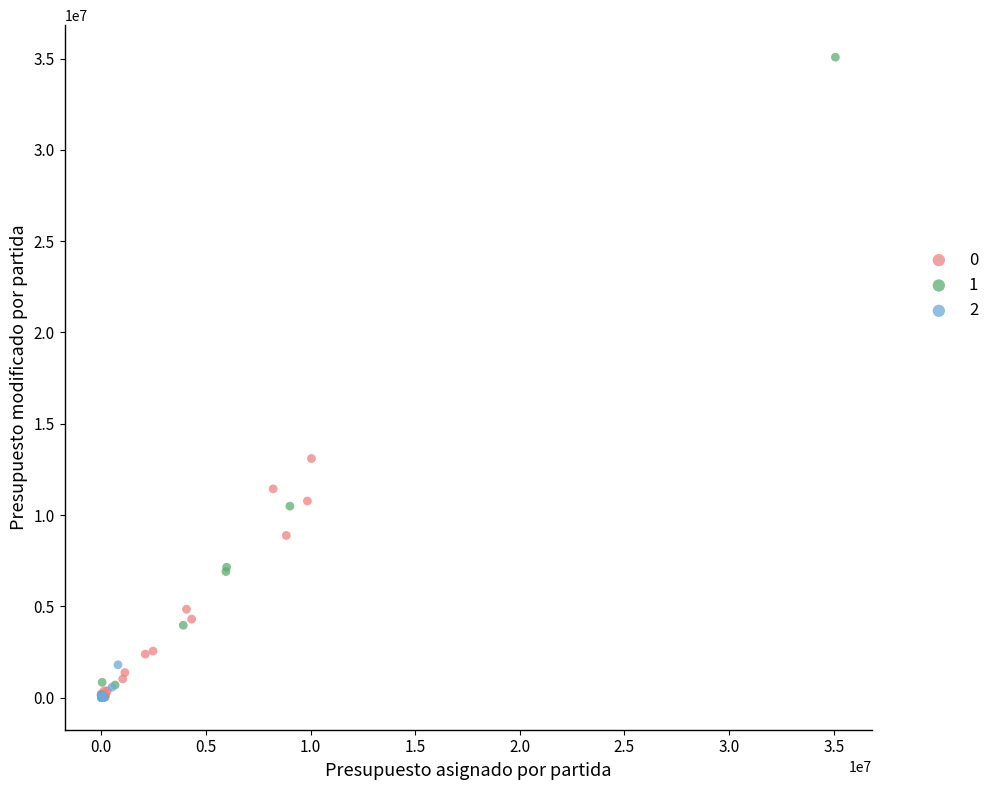

What are all the series names shown in the legend?

0, 1, 2